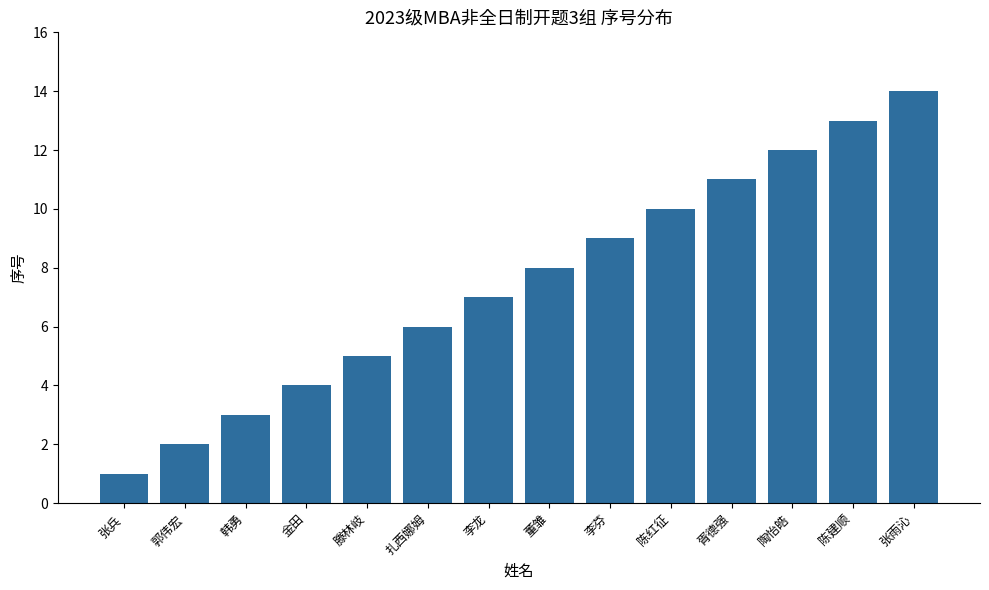

The value at 李芬 is 9. True or false?

True